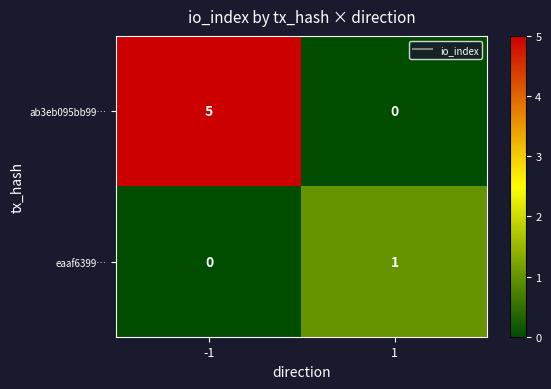

Reading right to left, extract all data points from this chart.

ab3eb095bb99…: 0	5
eaaf6399…: 1	0